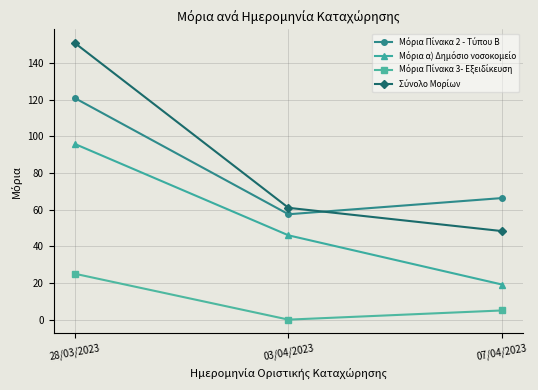

Which label corresponds to the largest value in the chart?

28/03/2023